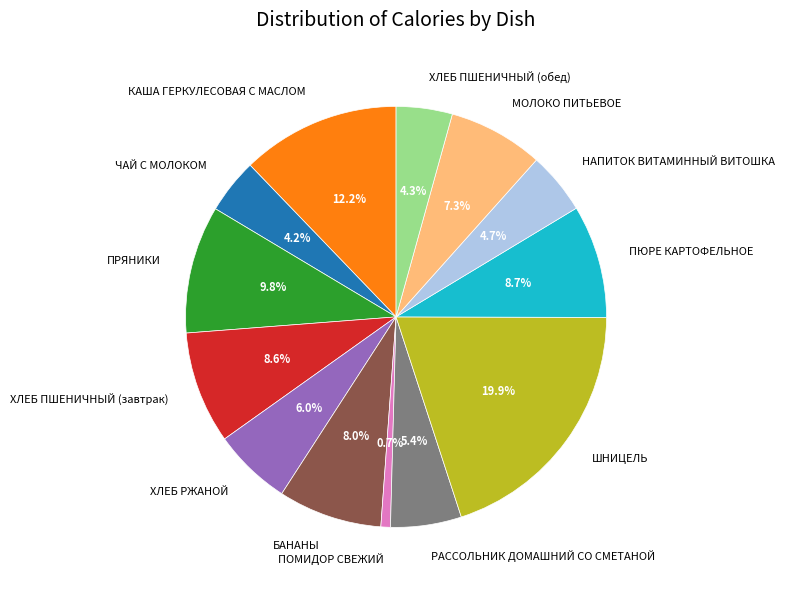

Which has a higher value, ШНИЦЕЛЬ or РАССОЛЬНИК ДОМАШНИЙ СО СМЕТАНОЙ?

ШНИЦЕЛЬ